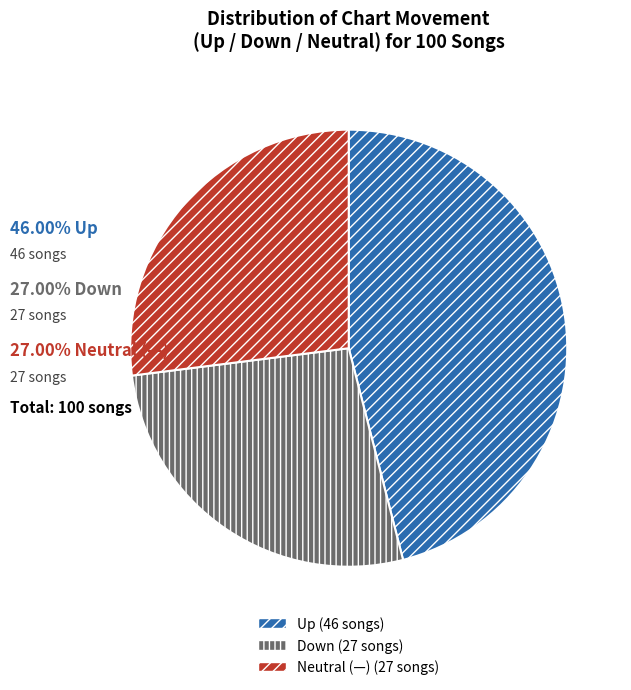

Is there a majority slice in this chart?

No